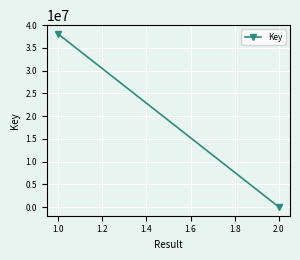

How many data points are less than 38105789?

1